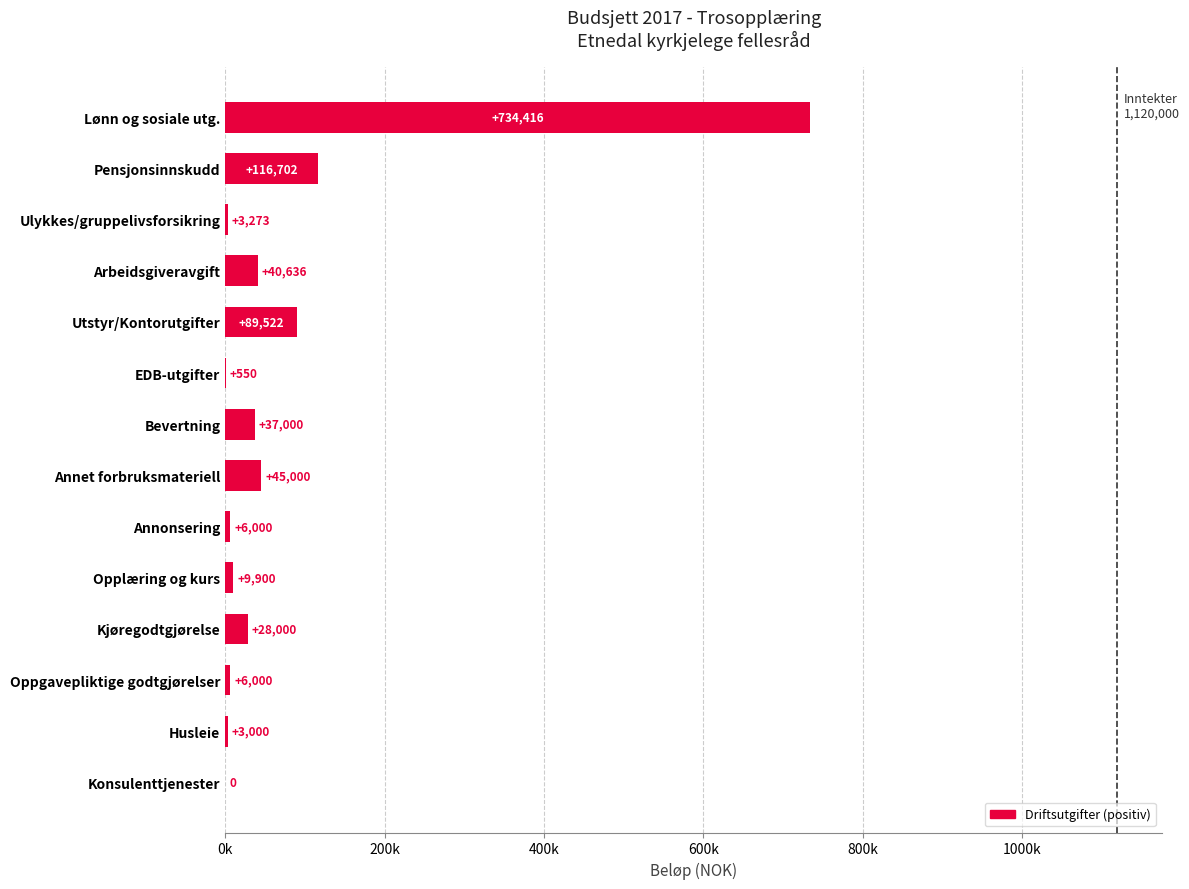

How many bars are there in total?

14